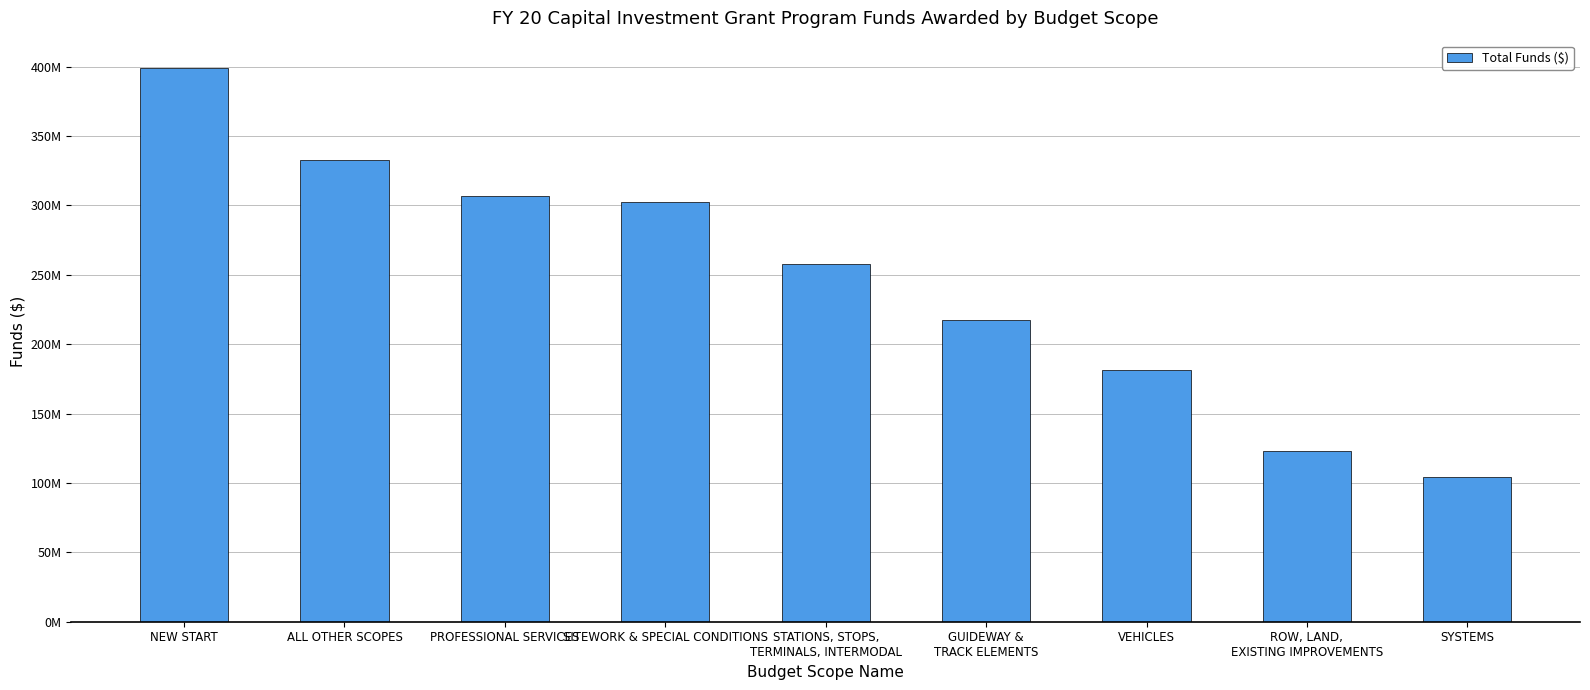

At which label is the value closest to 251660126?

STATIONS, STOPS,
TERMINALS, INTERMODAL